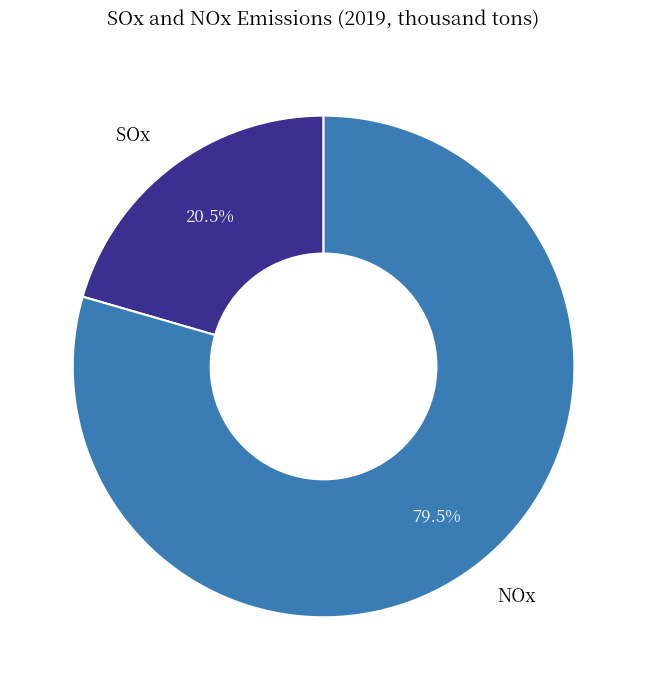

Rank the categories by value from highest to lowest.

NOx, SOx